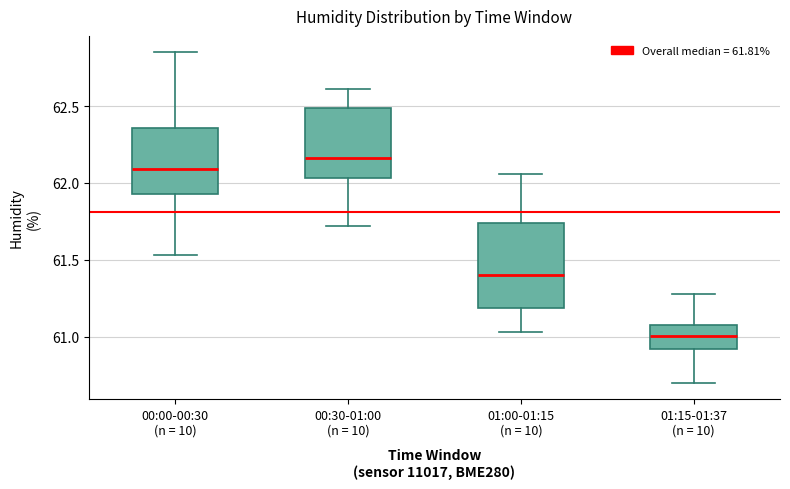

Which box is the tallest, from its lower edge to its upper edge?

01:00-01:15 (n = 10)